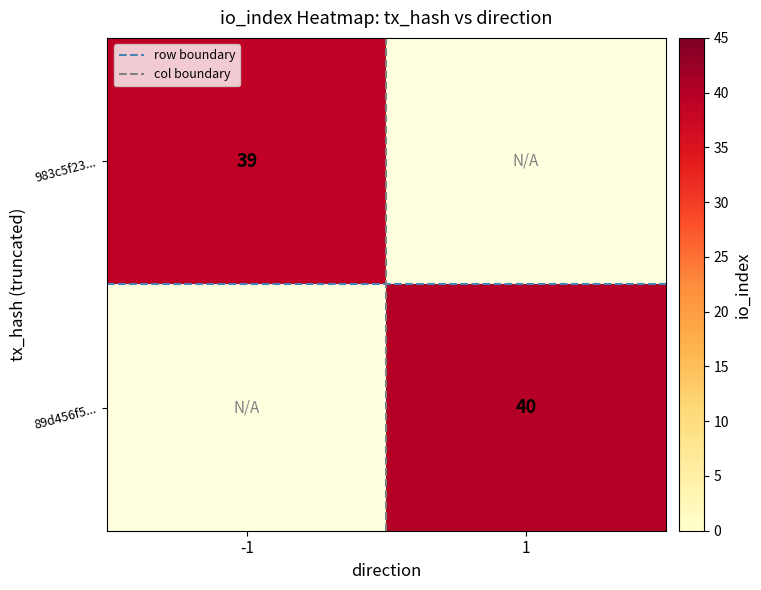

The value of 983c5f23... at -1 is 39.0. True or false?

True